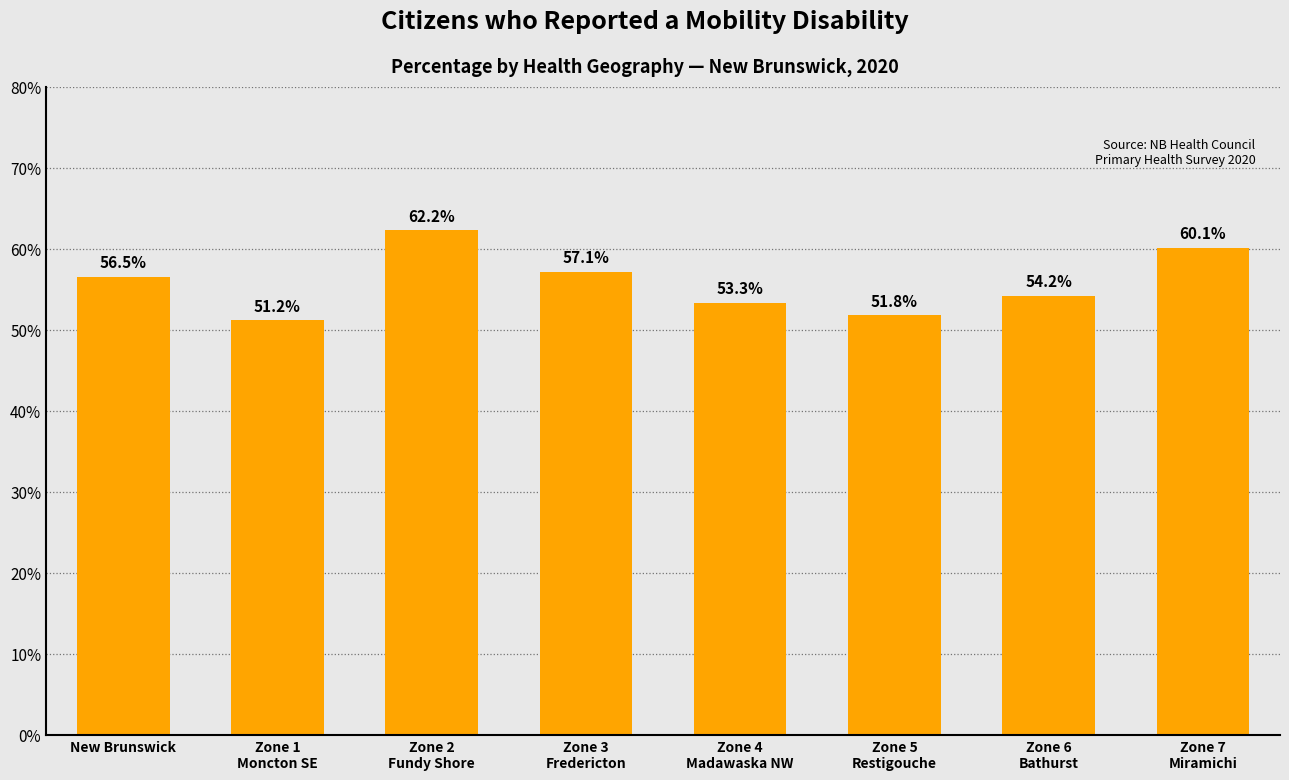

What is the average value?

55.8